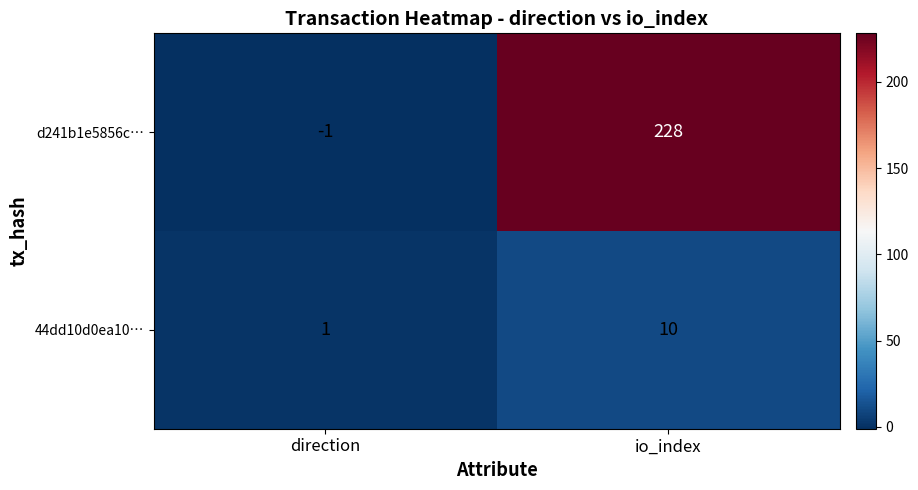

Between direction and io_index, which series saw the biggest shift?

d241b1e5856c…